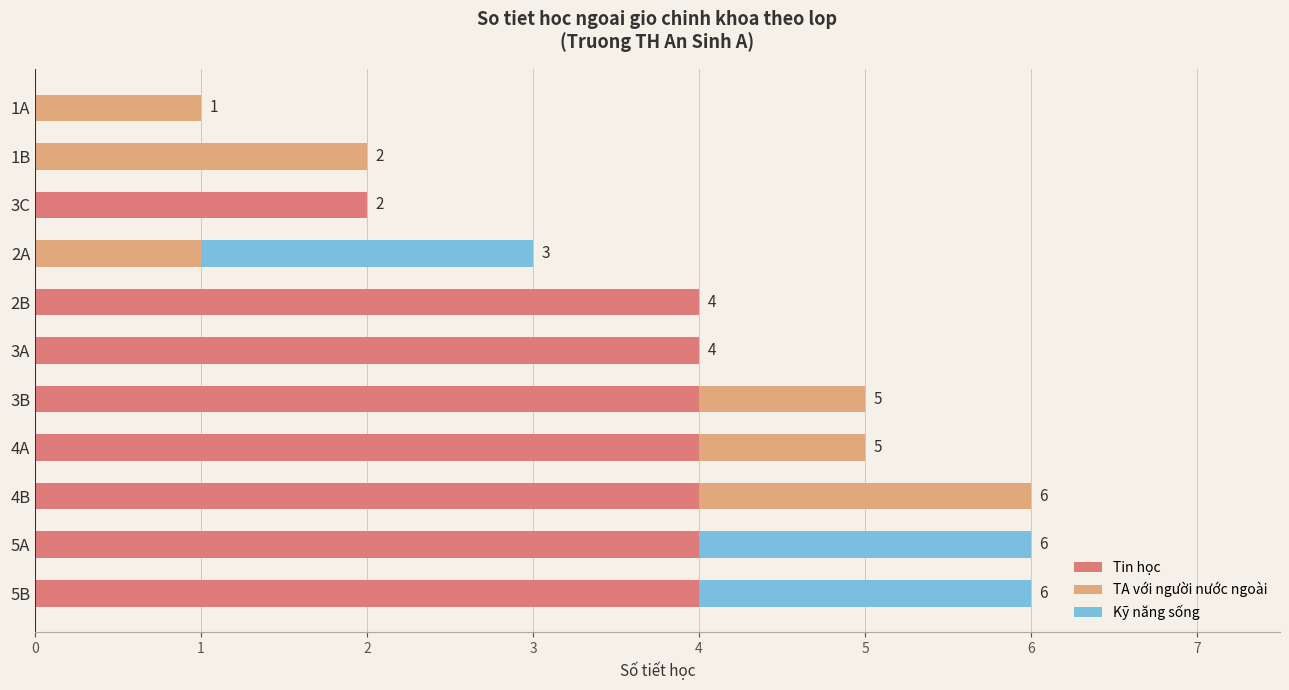

How many distinct data groups are displayed?

3